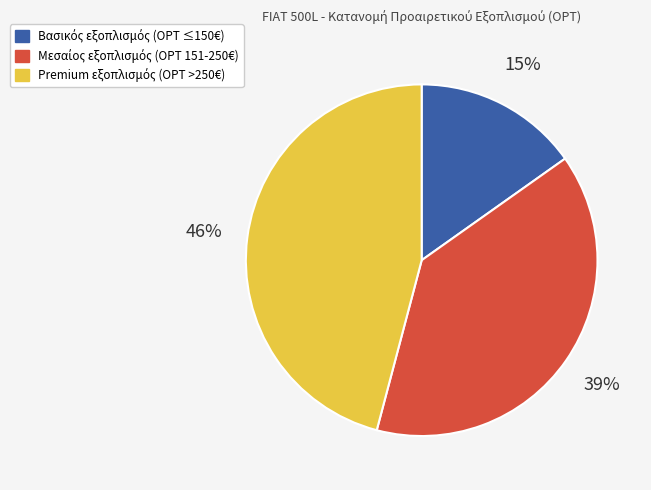

Is there any slice that represents more than half of the pie?

No